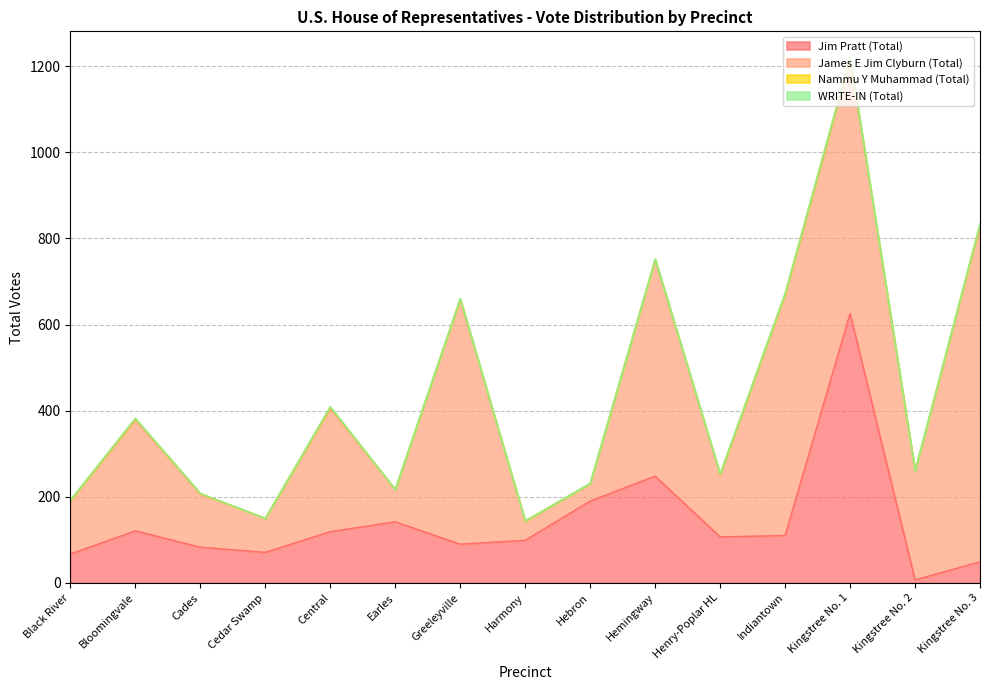

What is the maximum value for James E Jim Clyburn (Total)?

782